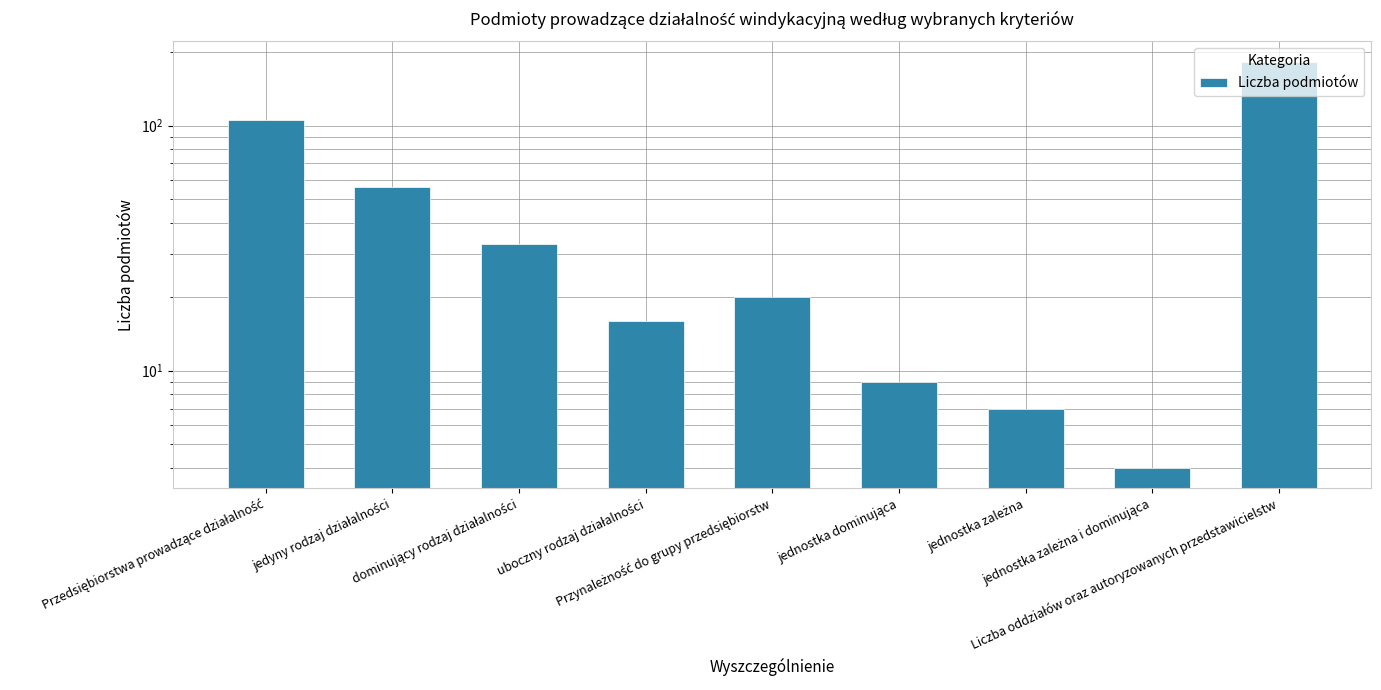

Which category has the lowest value across all series?

jednostka zależna i dominująca